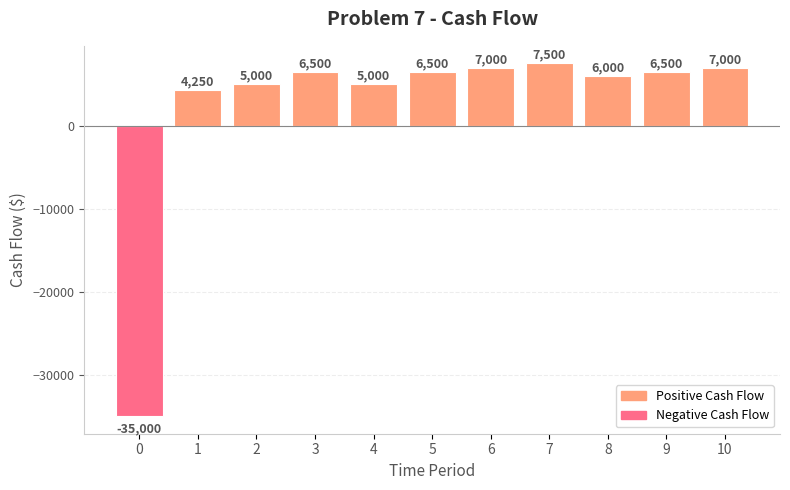

How many values are below 6500?

5